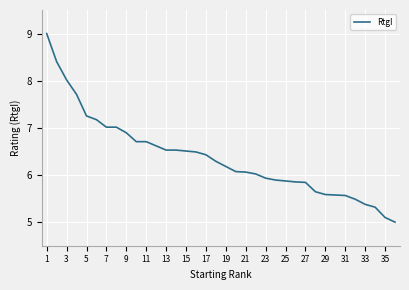

What is the difference between the maximum and minimum values?

4.0